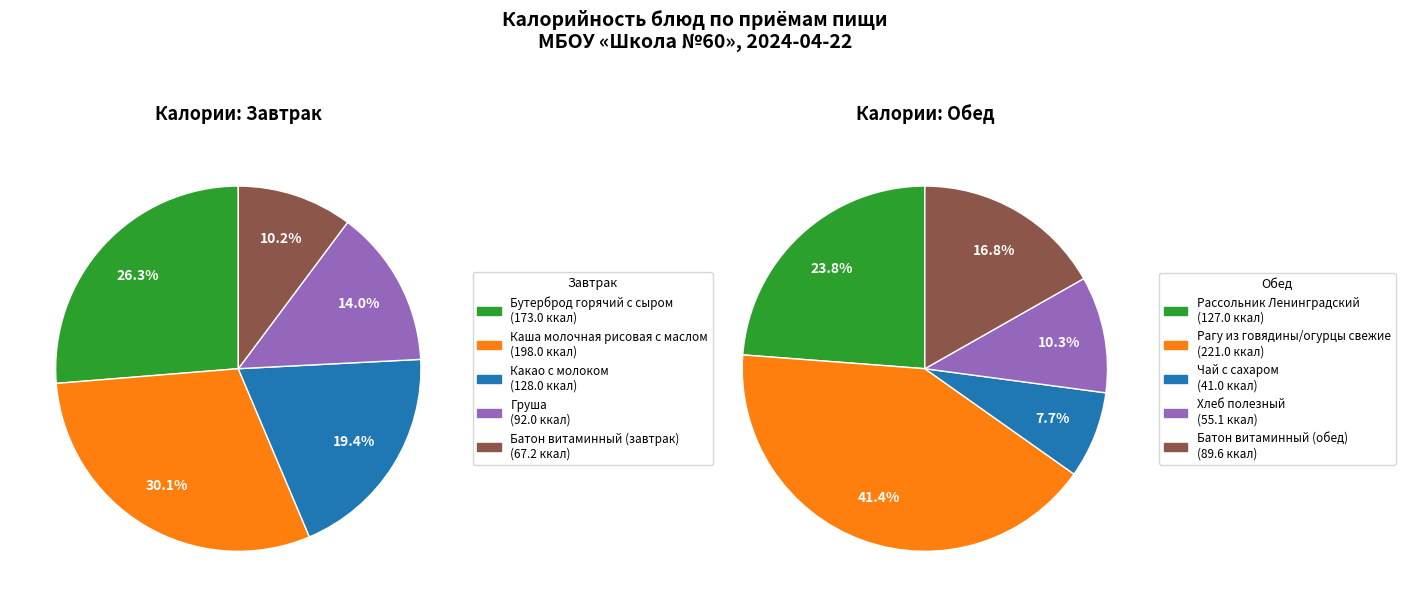

Between 2 and 3, which series saw the biggest shift?

Завтрак